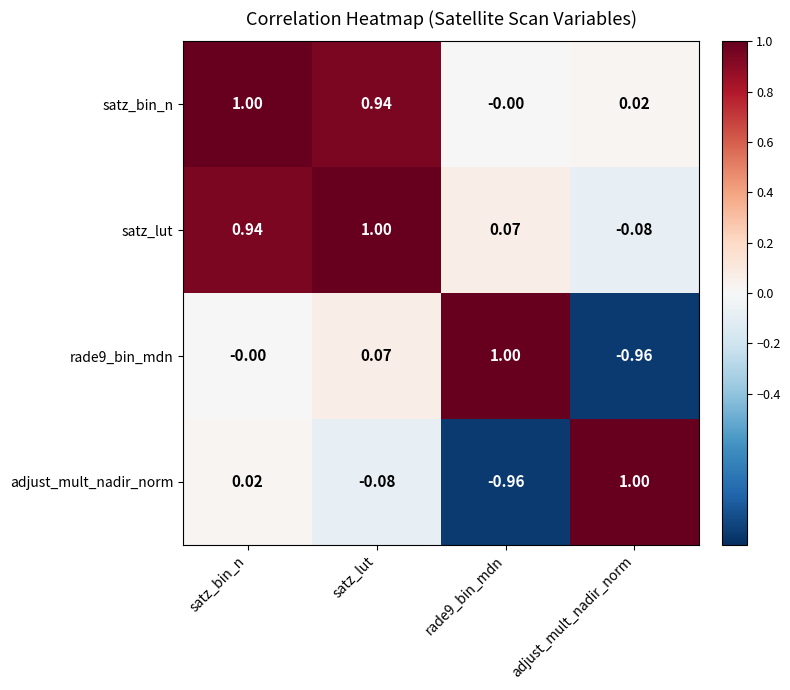

How many data points in adjust_mult_nadir_norm are less than 0?

2